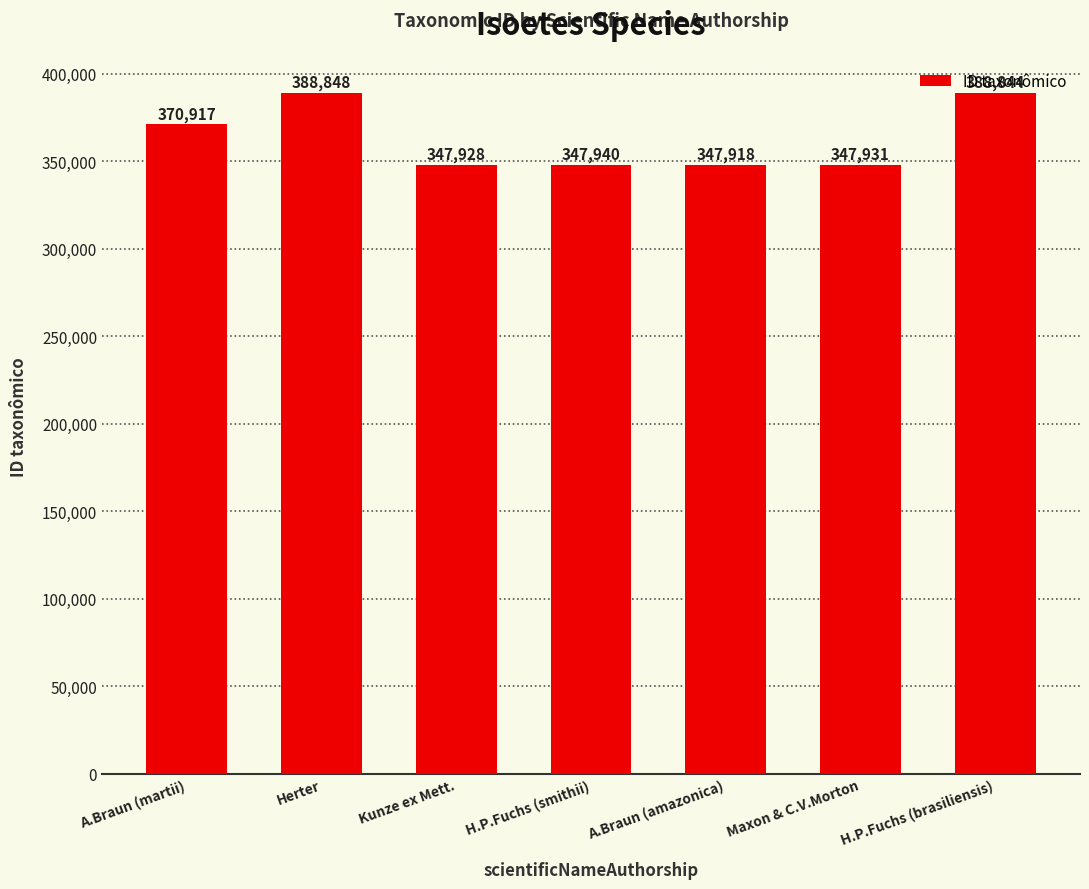

Reading right to left, transcribe all the data shown in this chart.

H.P.Fuchs (brasiliensis)=388844	Maxon & C.V.Morton=347931	A.Braun (amazonica)=347918	H.P.Fuchs (smithii)=347940	Kunze ex Mett.=347928	Herter=388848	A.Braun (martii)=370917